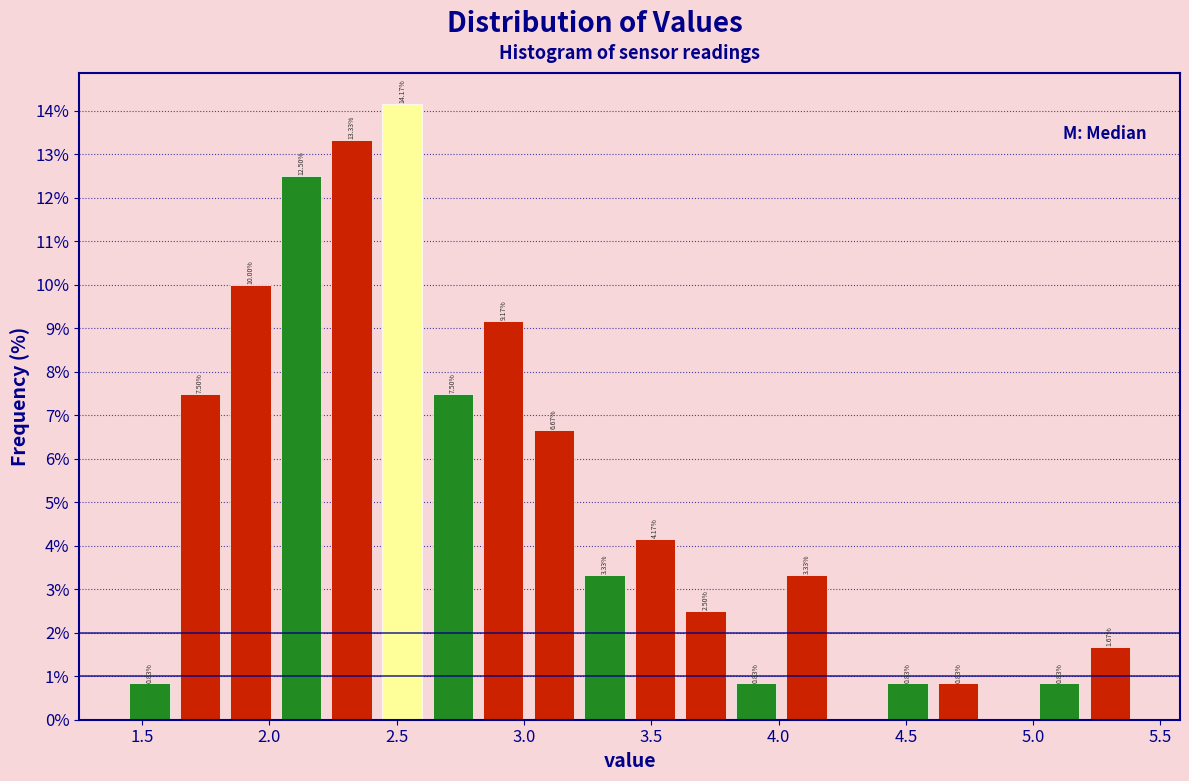

Read against the x-axis, roughly where is the centre of the tallest bar?

2.50